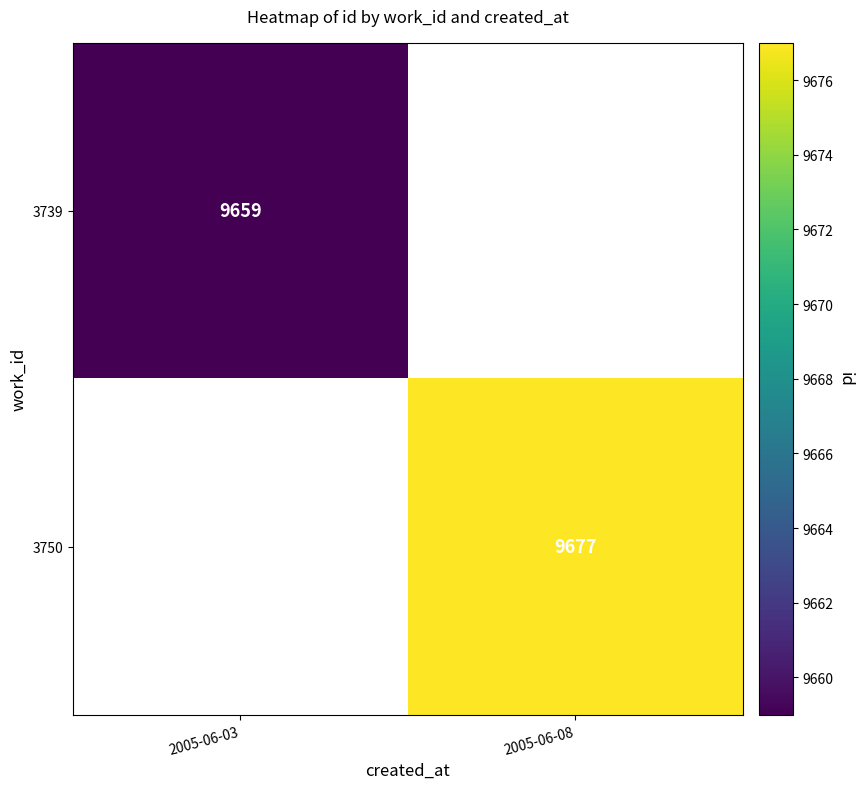

The 3750 series shows 4044 at 2005-06-08. True or false?

False